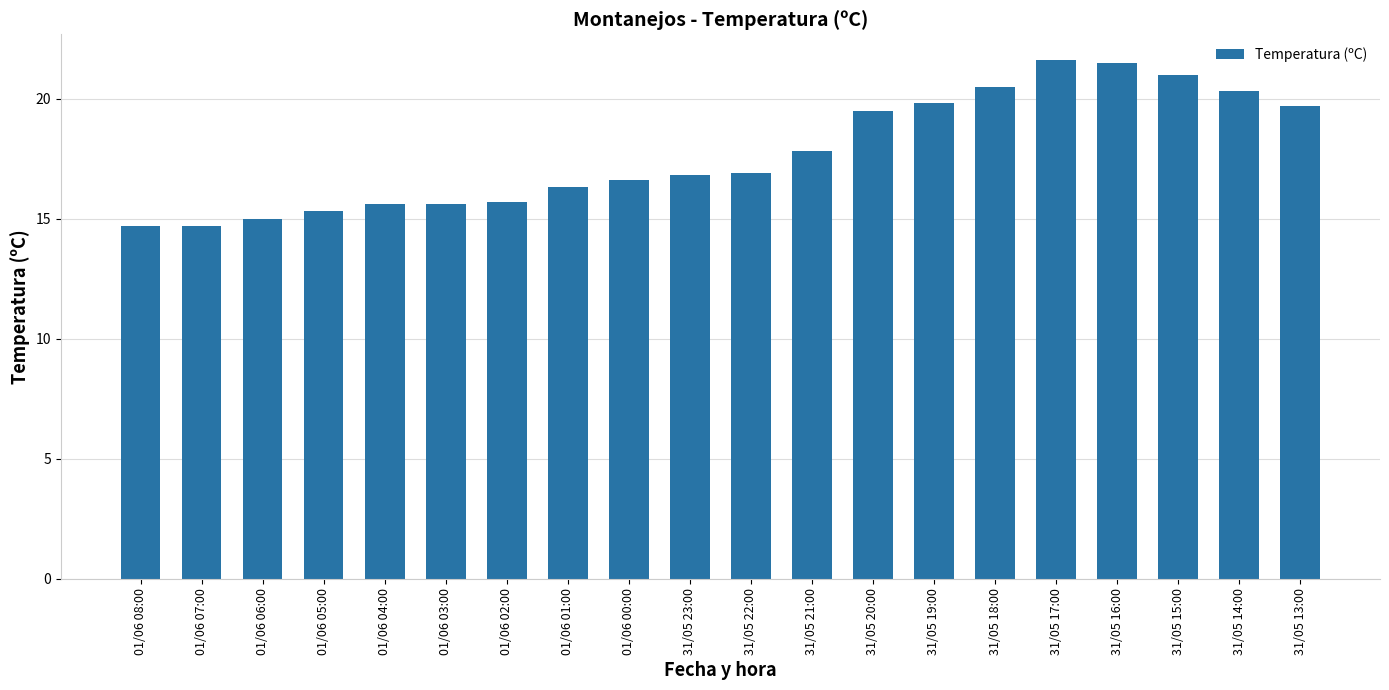

What is the maximum value shown in the chart?

21.6